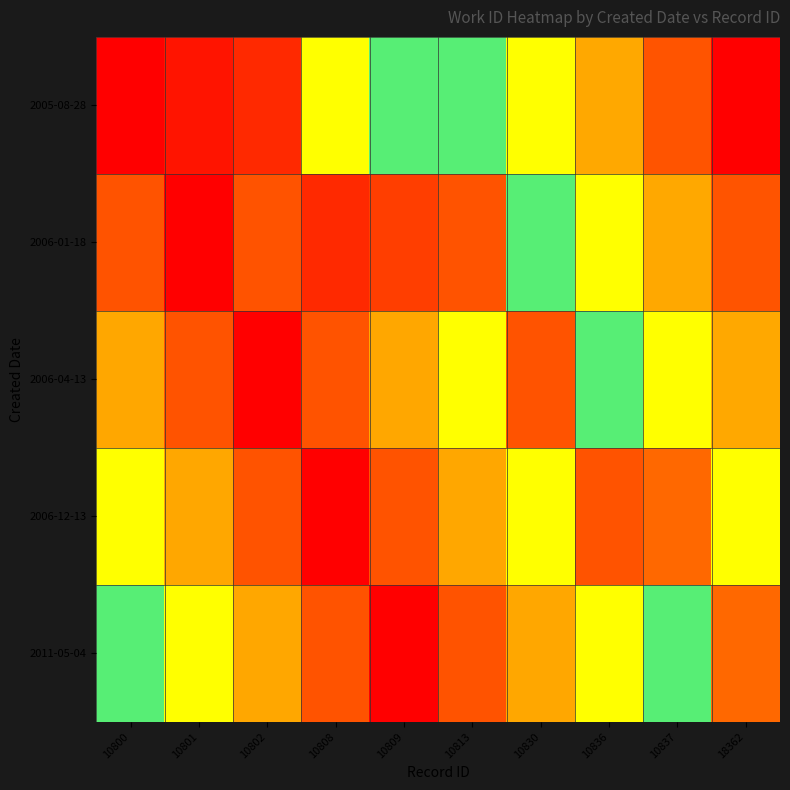

Between 10813 and 10836, which is larger?

10813